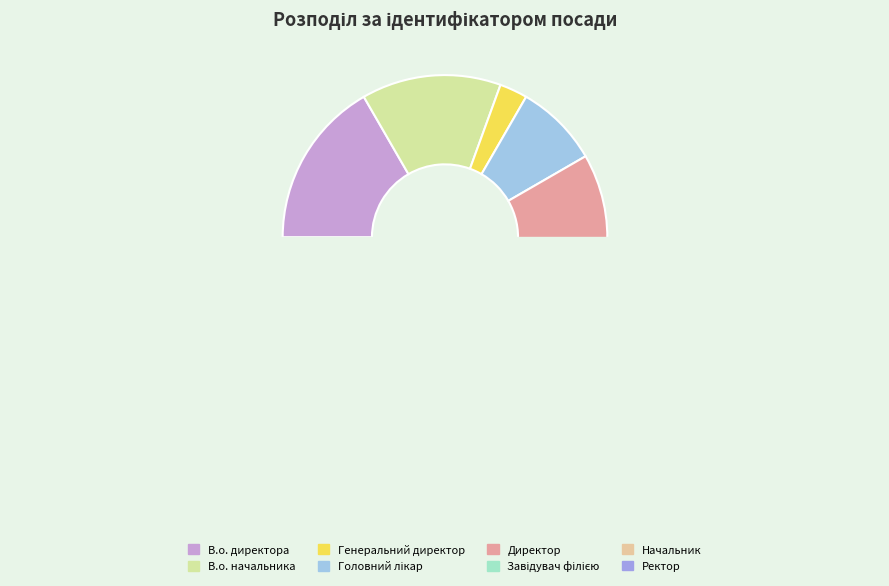

Does В.о. директора account for over 50% of the chart?

No